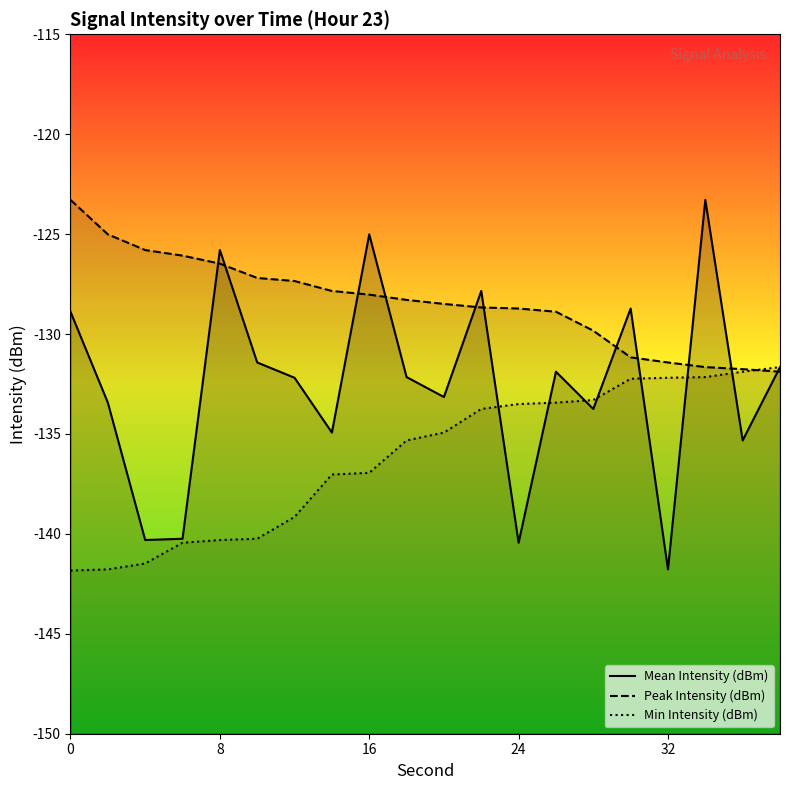

List the series in order of their overall mean, lowest first.

Min Intensity (dBm), Mean Intensity (dBm), Peak Intensity (dBm)